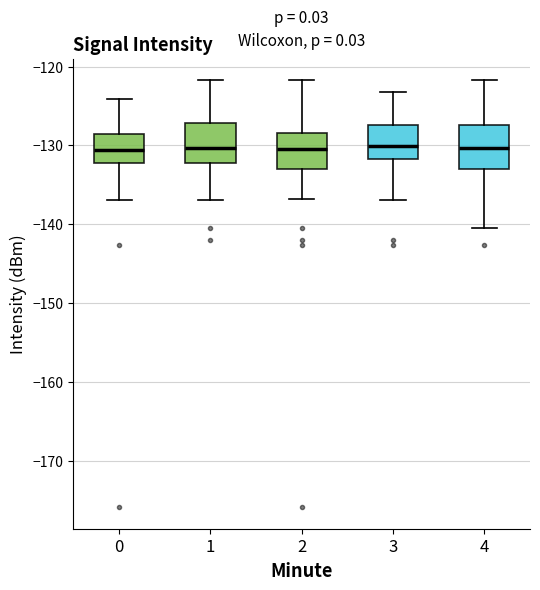

Where does the upper whisker of the box at x = 2 end on the y-axis? The values are not printed on the chart, so give them approximately, as read against the axis.

-122